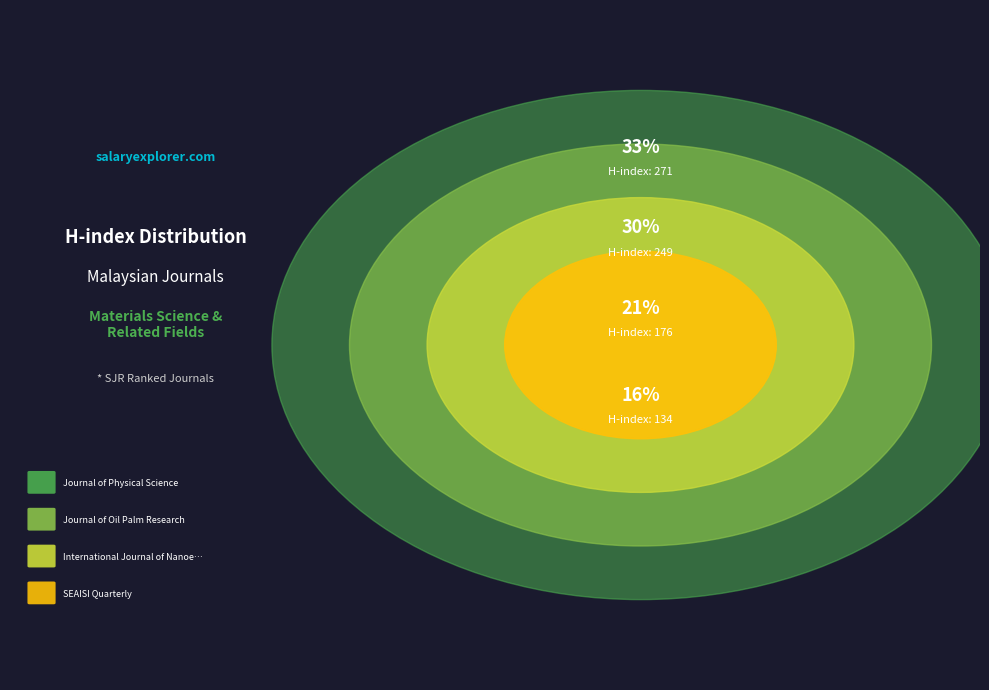

What is the ratio of the value at SEAISI Quarterly to the value at International Journal of Nanoelectronics?

0.8